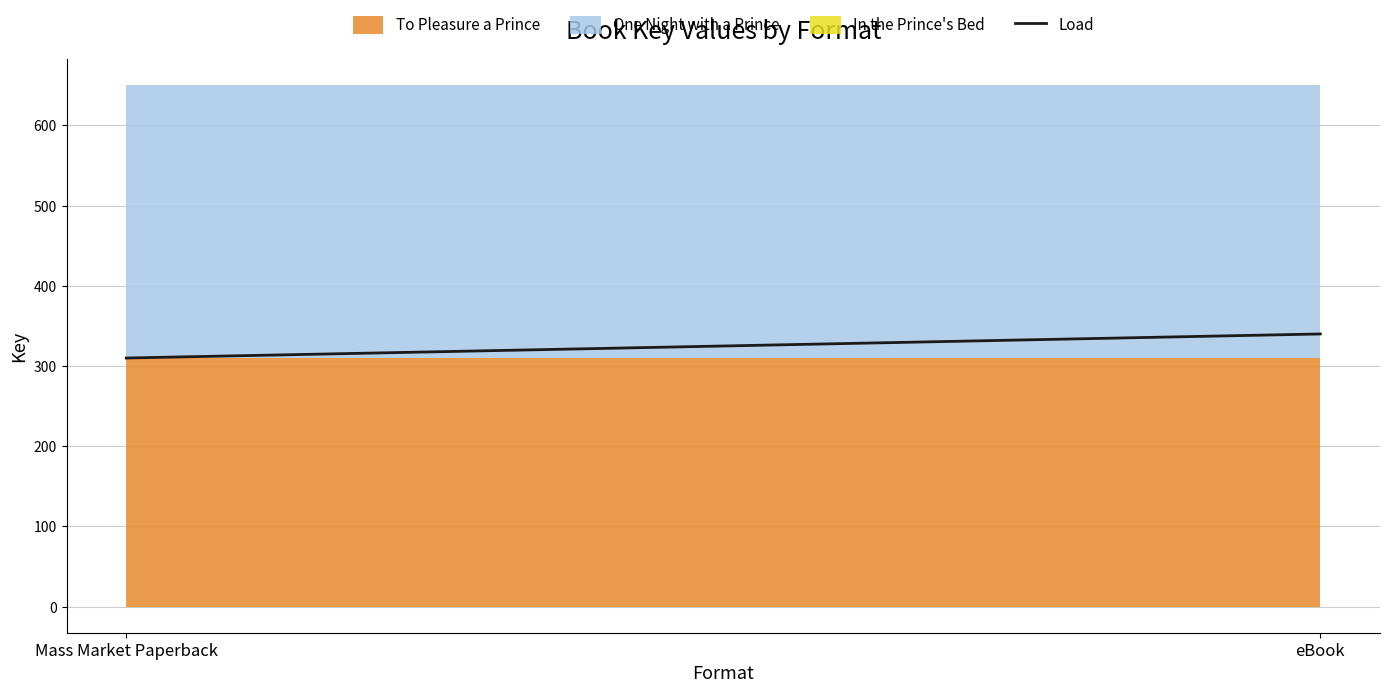

List the labels in order of value, smallest first.

Mass Market Paperback, eBook